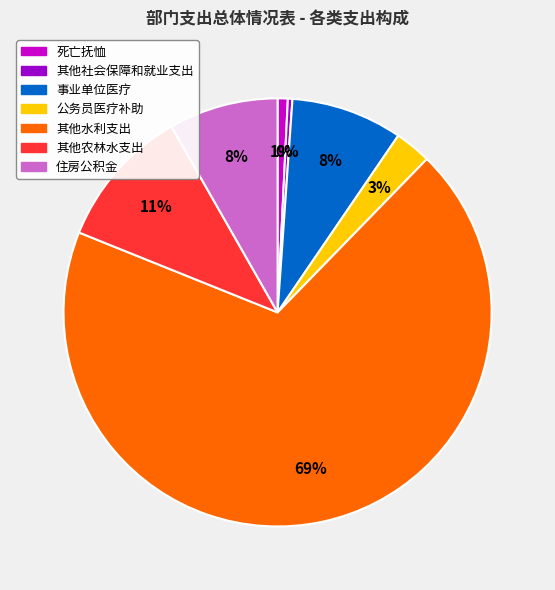

To the nearest percent, what portion does 公务员医疗补助 represent?

3%